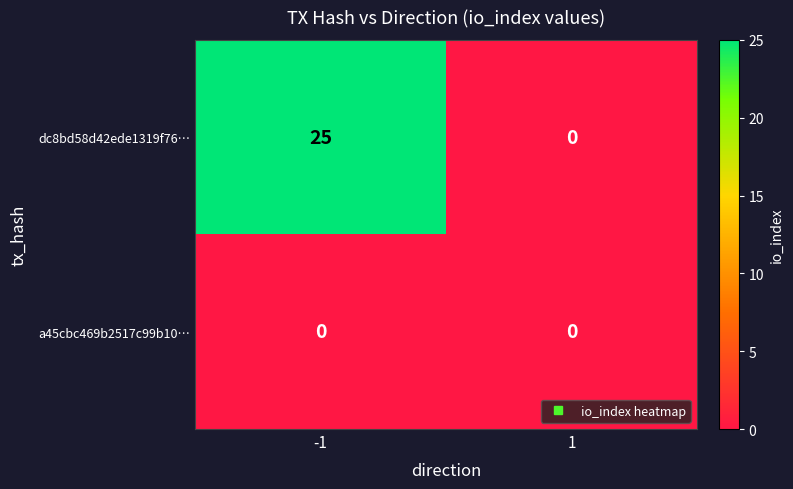

What is the spread (max minus min) of values at -1?

25